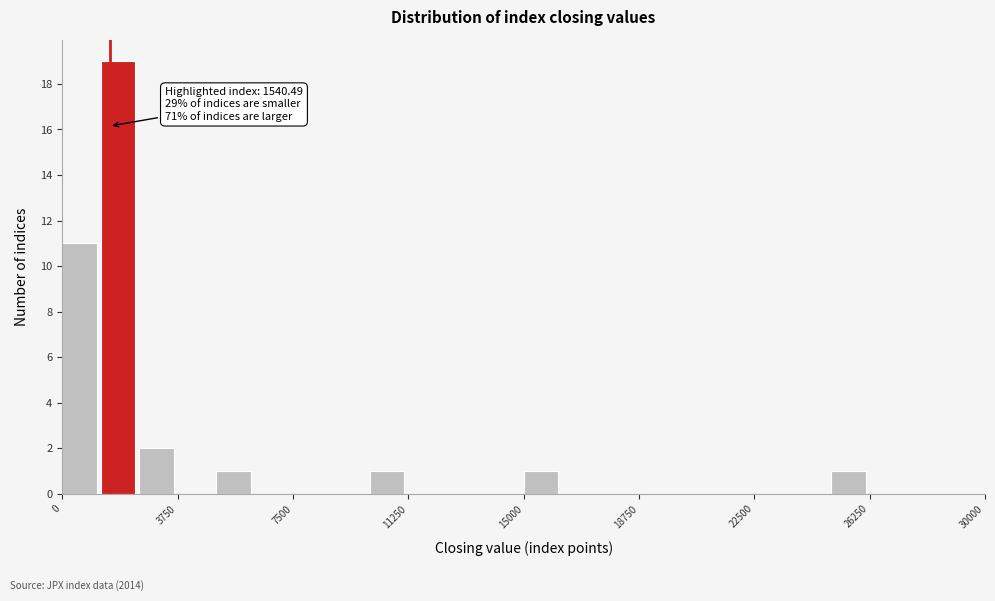

Read against the x-axis, roughly where is the centre of the tallest bar?

2000